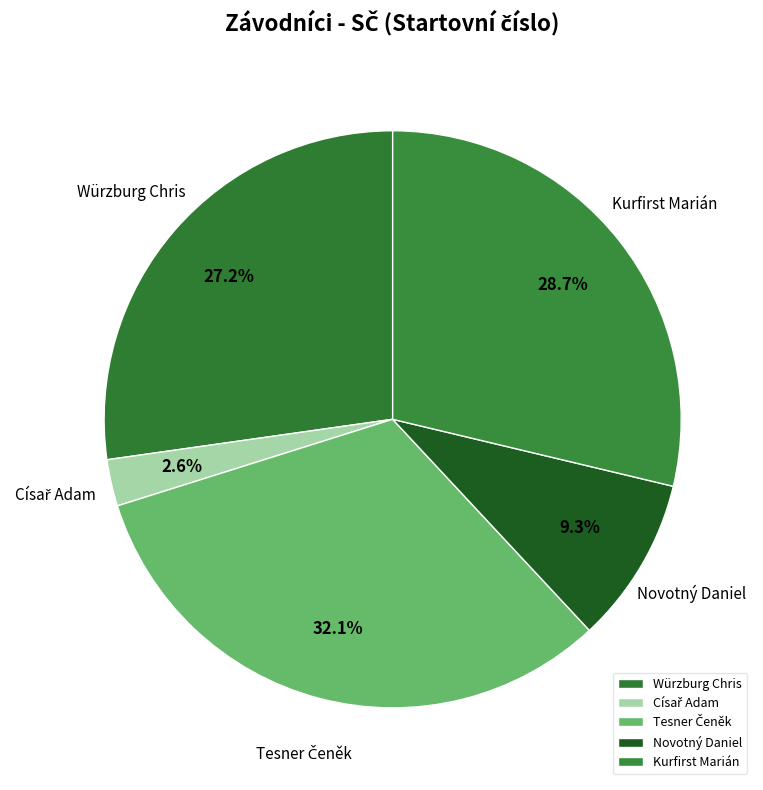

Is there any slice that represents more than half of the pie?

No